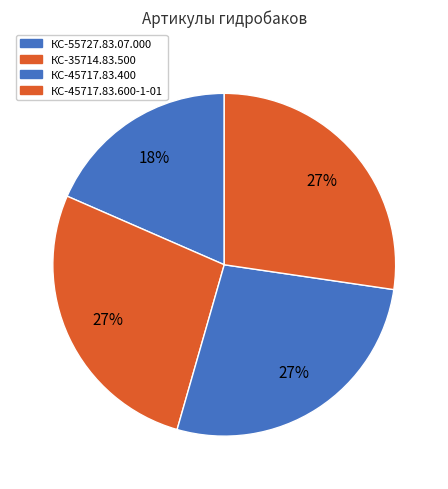

How many segments does this pie chart have?

4